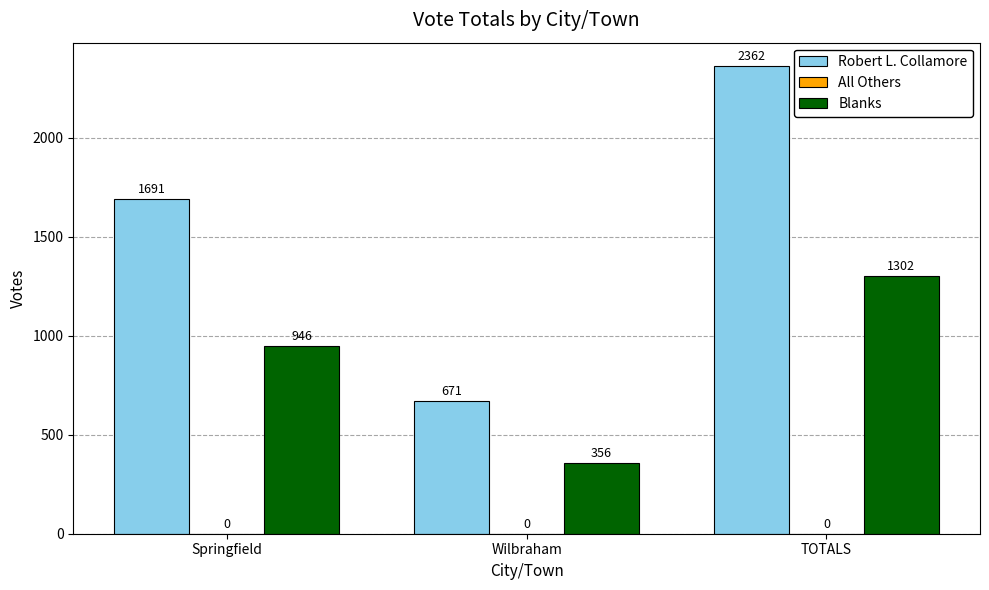

Which series has the largest total across all categories?

Robert L. Collamore